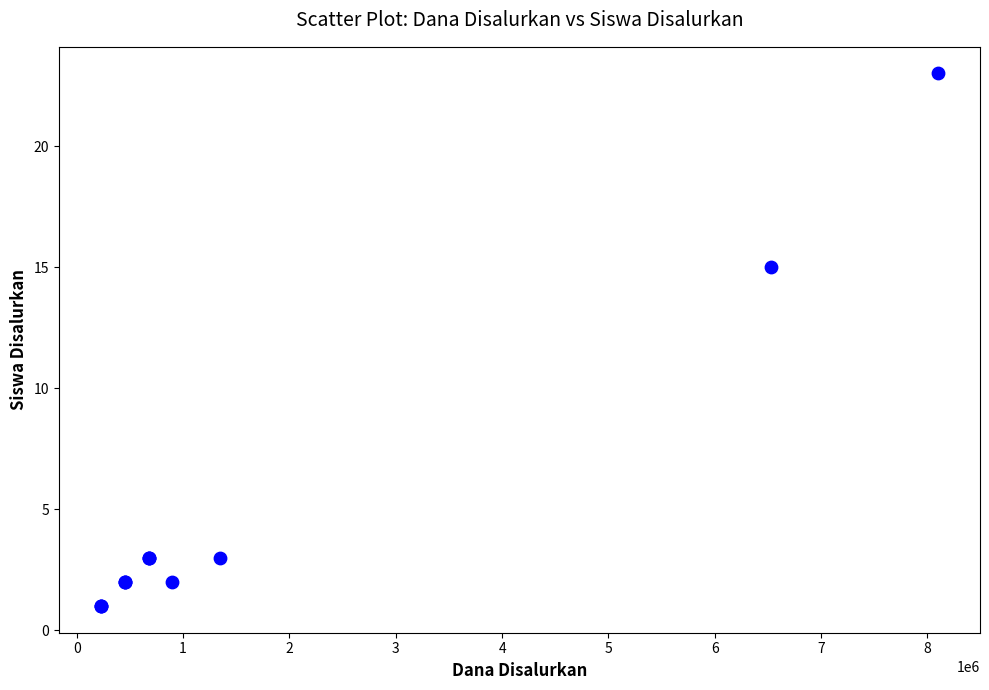

What Y value in the scatter plot is closest to 12?

15